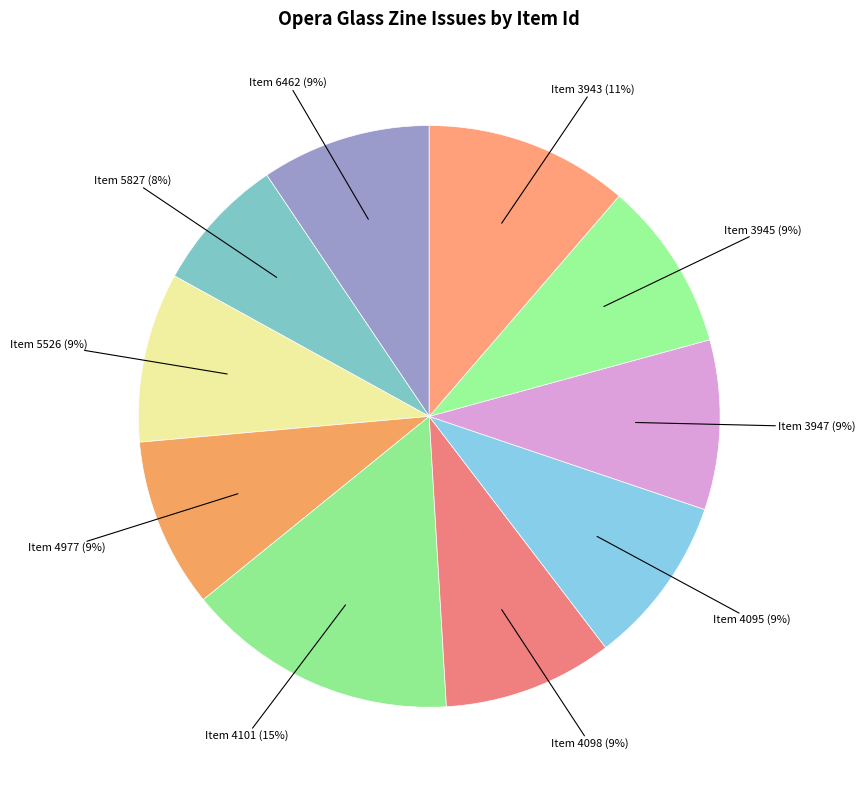

To the nearest percent, what is the average slice percentage?

10%